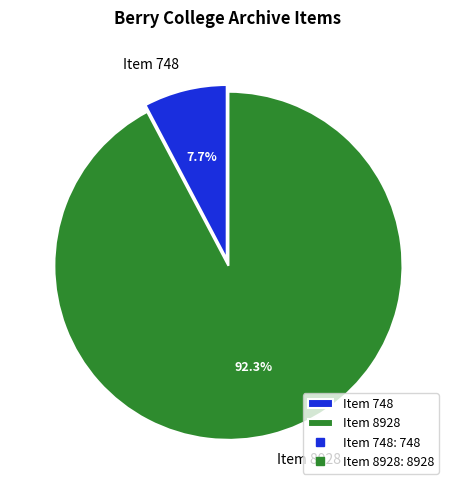

Which category accounts for the majority?

Item 8928